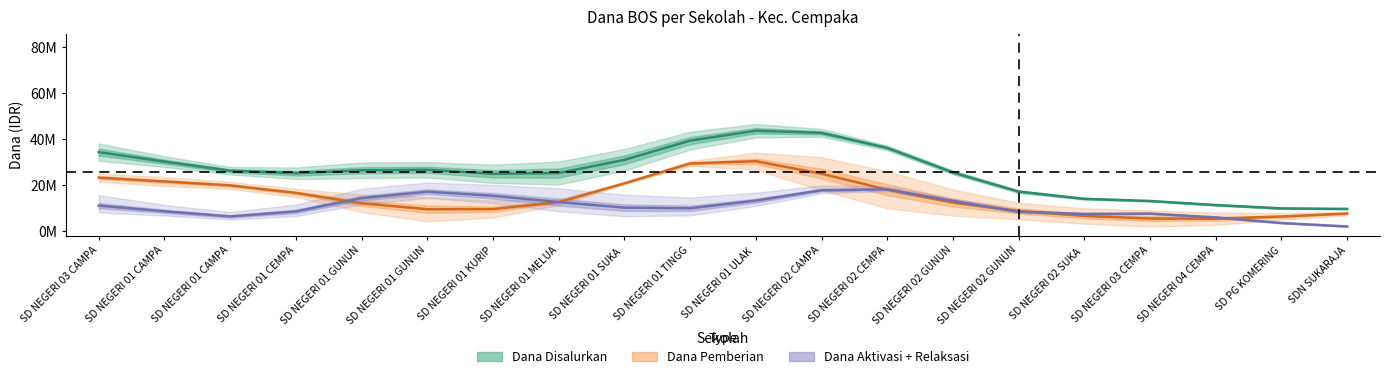

Is the value of Dana Disalurkan at SD NEGERI 02 SUKA  greater than the value of Dana Pemberian at SD NEGERI 03 CAMPA?

No